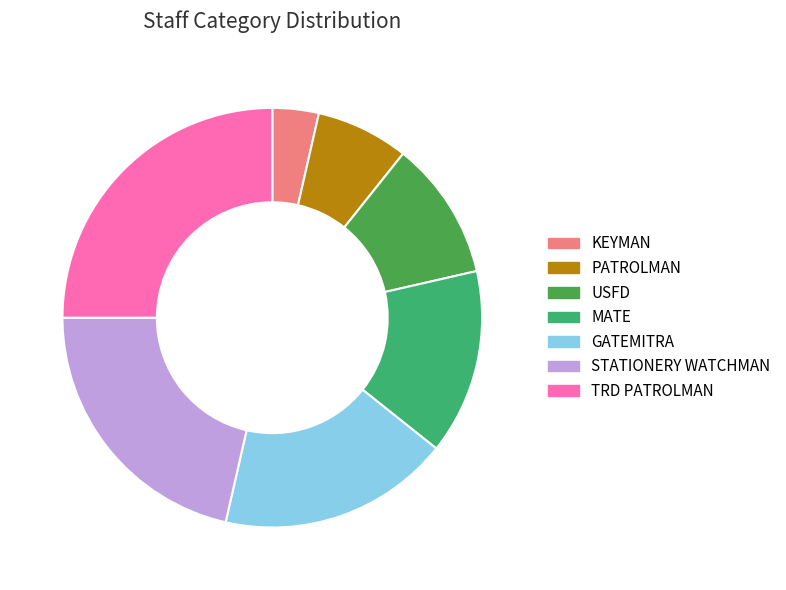

How many segments does this pie chart have?

7